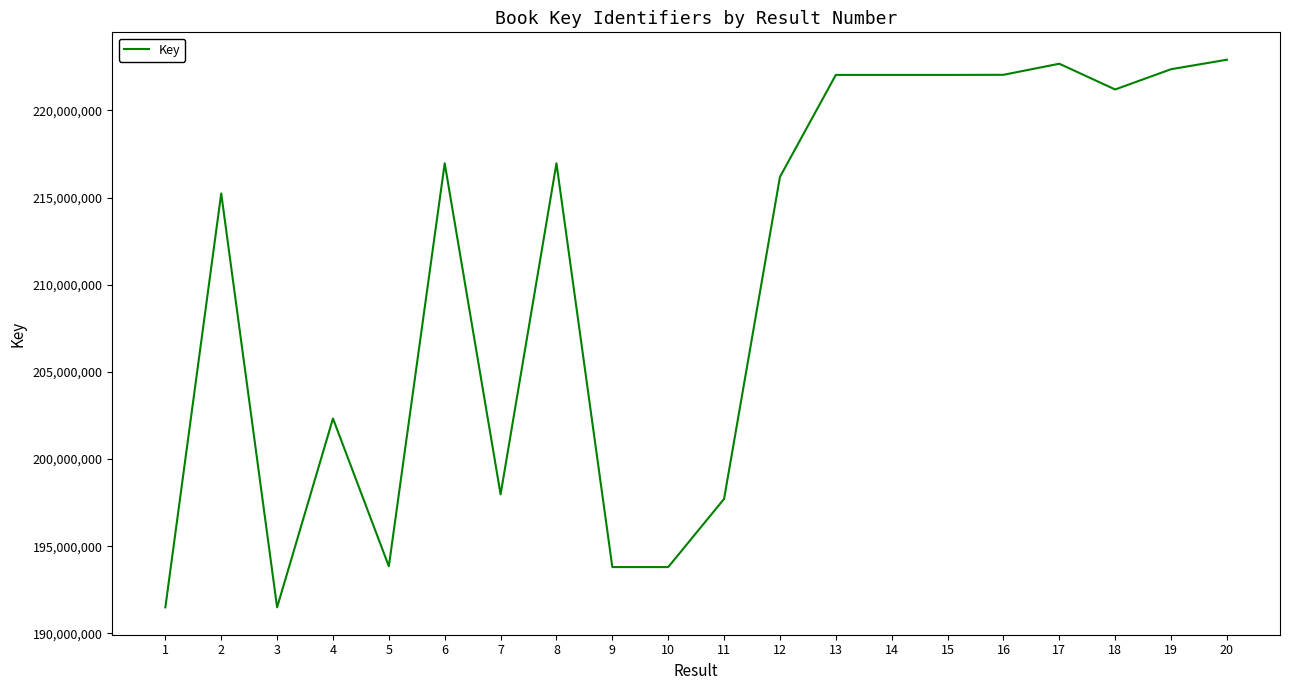

What is the difference between the maximum and minimum values?

31412984